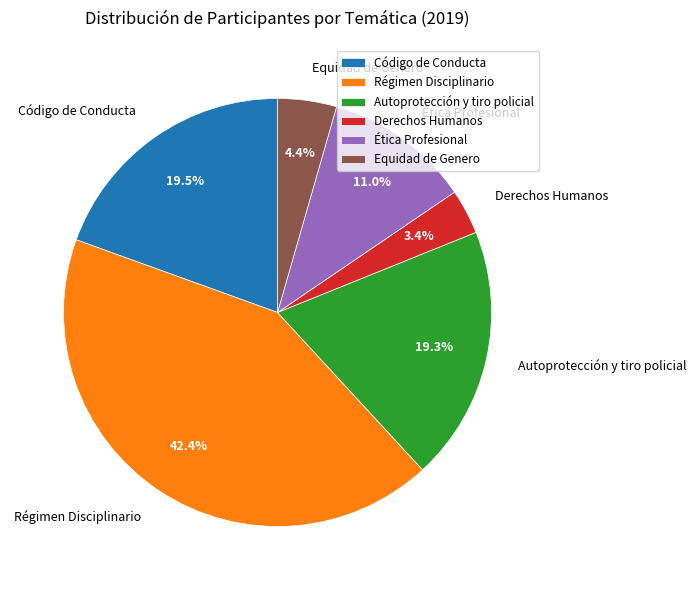

Does any single category account for the majority?

No